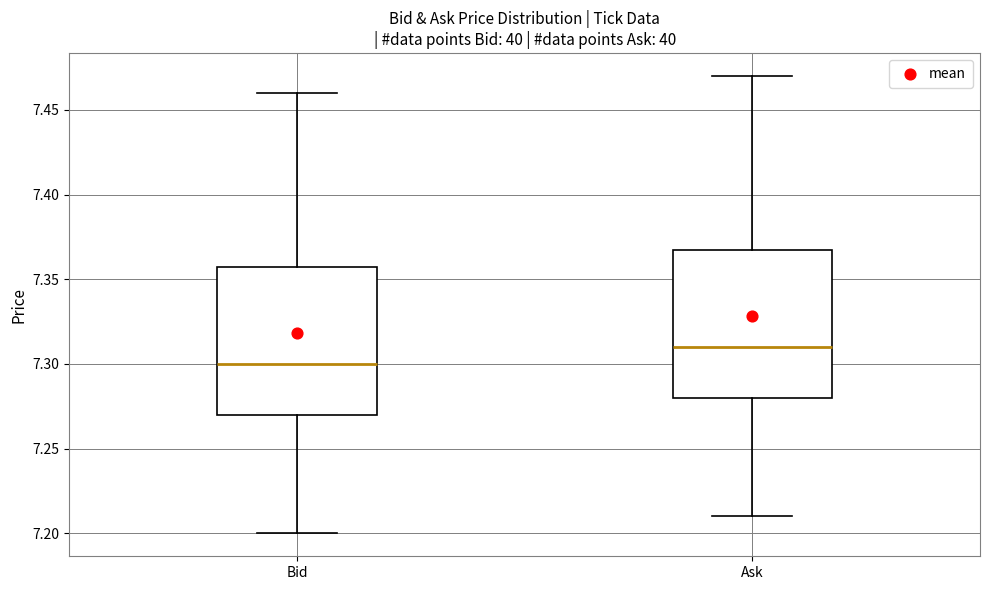

Reading left to right, read every box against the y-axis: the position of its median line, the range the box covers, and the ends of its whiskers. The values are not printed on the chart, so give them approximately, as read against the axis.

Bid: median 7.30, box 7.27 to 7.36, whiskers 7.20 to 7.46
Ask: median 7.31, box 7.28 to 7.37, whiskers 7.21 to 7.47